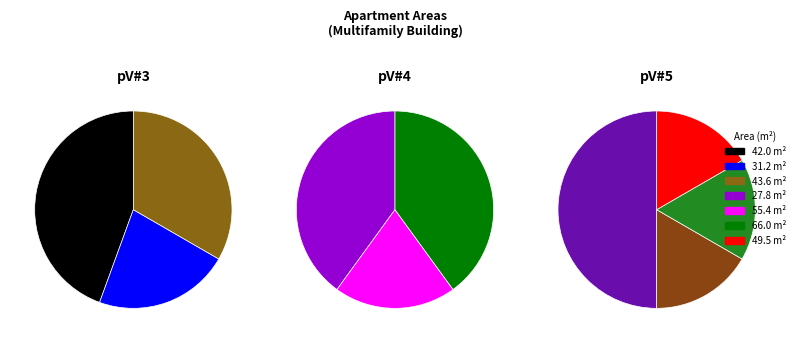

What is the largest slice in the pie chart?

42.0